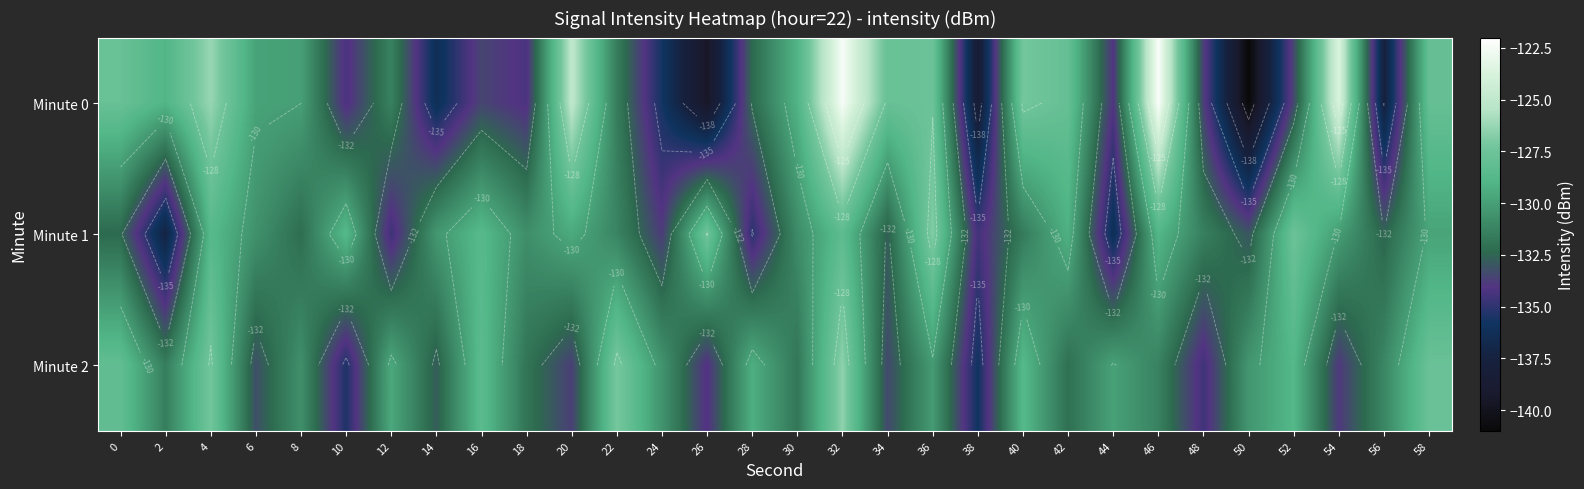

List the labels in order of Minute 0 value, smallest first.

50, 26, 38, 56, 14, 24, 10, 18, 44, 48, 16, 52, 28, 22, 12, 8, 6, 30, 2, 42, 58, 0, 34, 36, 40, 4, 20, 54, 32, 46